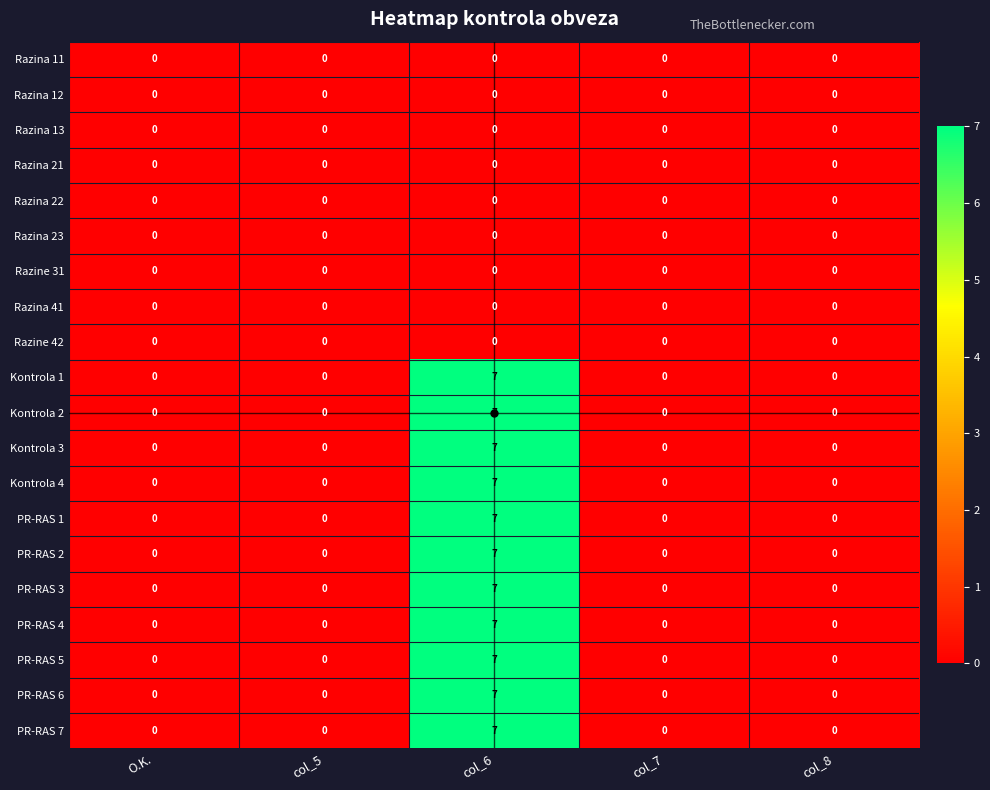

Is it true that Kontrola 2 equals 12 at col_6?

False